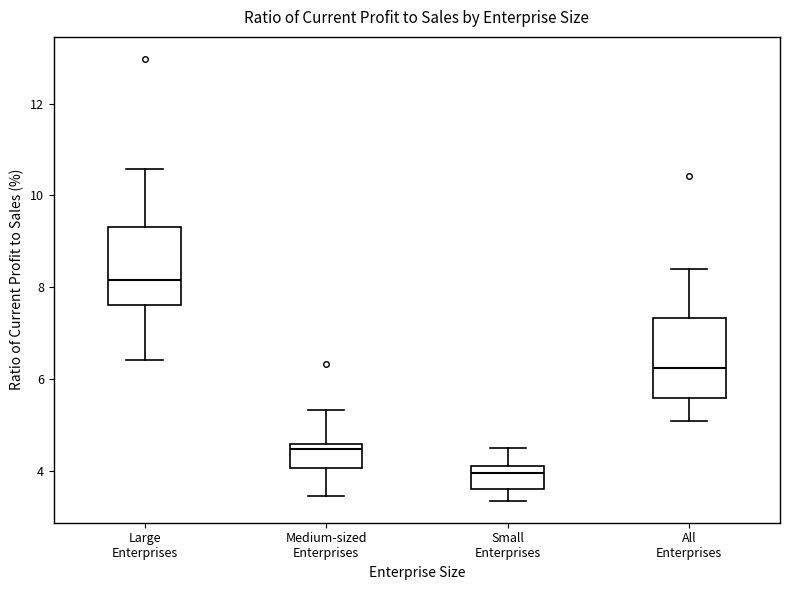

Which box's median line is the highest?

Large Enterprises